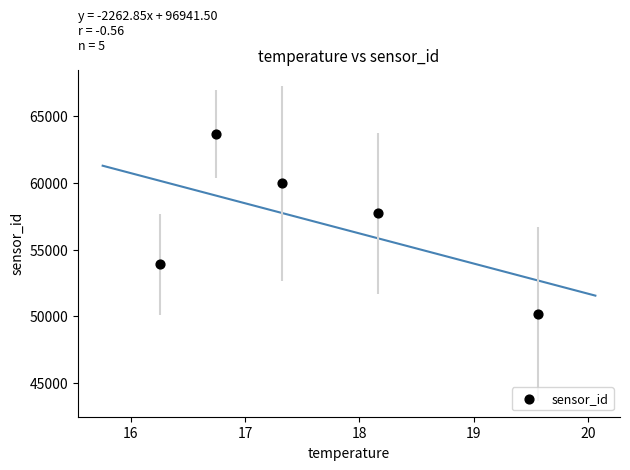

What Y value in the scatter plot is closest to 56938?

57708.2